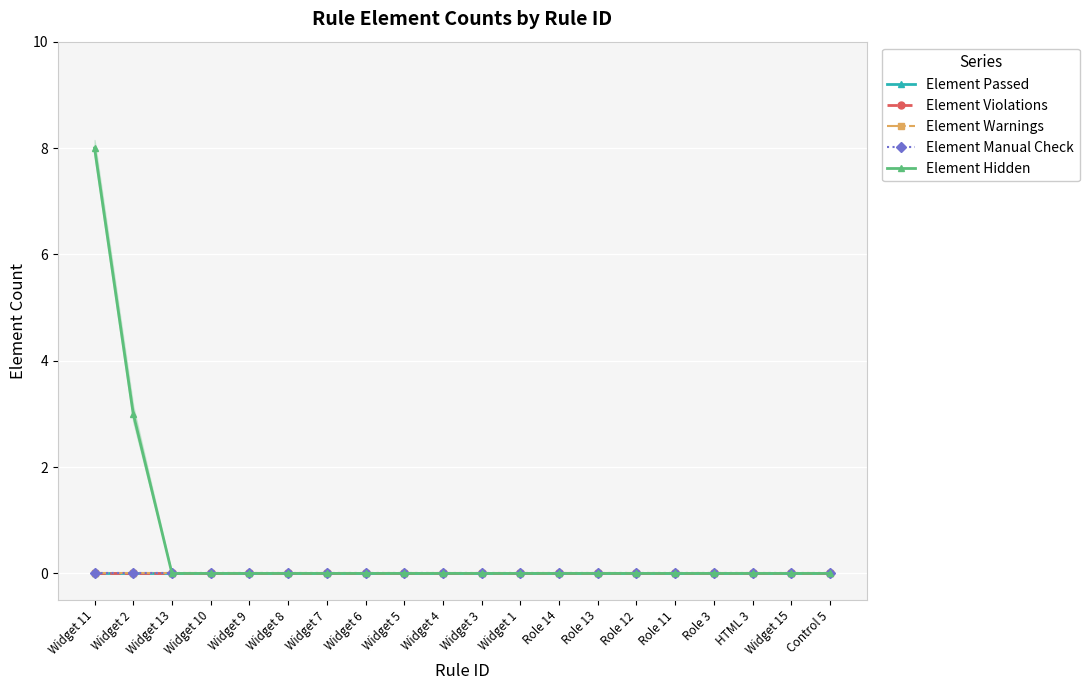

Reading left to right, extract all data points from this chart.

Element Passed: 0	0	0	0	0	0	0	0	0	0	0	0	0	0	0	0	0	0	0	0
Element Violations: 0	0	0	0	0	0	0	0	0	0	0	0	0	0	0	0	0	0	0	0
Element Warnings: 0	0	0	0	0	0	0	0	0	0	0	0	0	0	0	0	0	0	0	0
Element Manual Check: 0	0	0	0	0	0	0	0	0	0	0	0	0	0	0	0	0	0	0	0
Element Hidden: 8	3	0	0	0	0	0	0	0	0	0	0	0	0	0	0	0	0	0	0